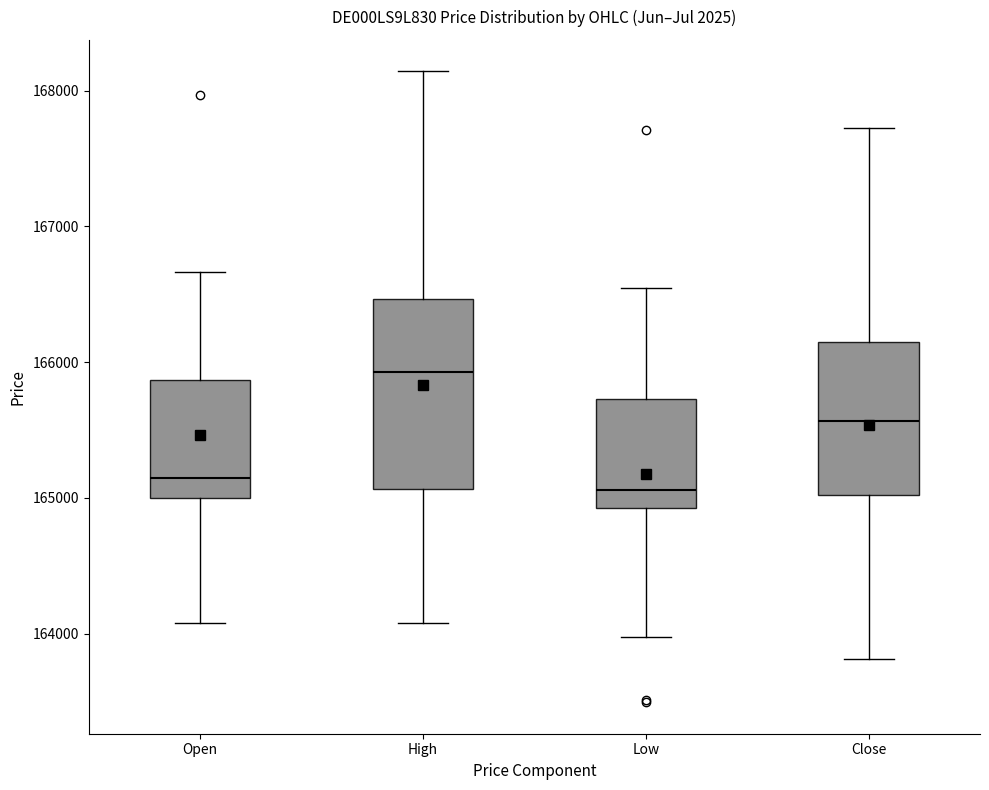

Which box is the tallest, from its lower edge to its upper edge?

High